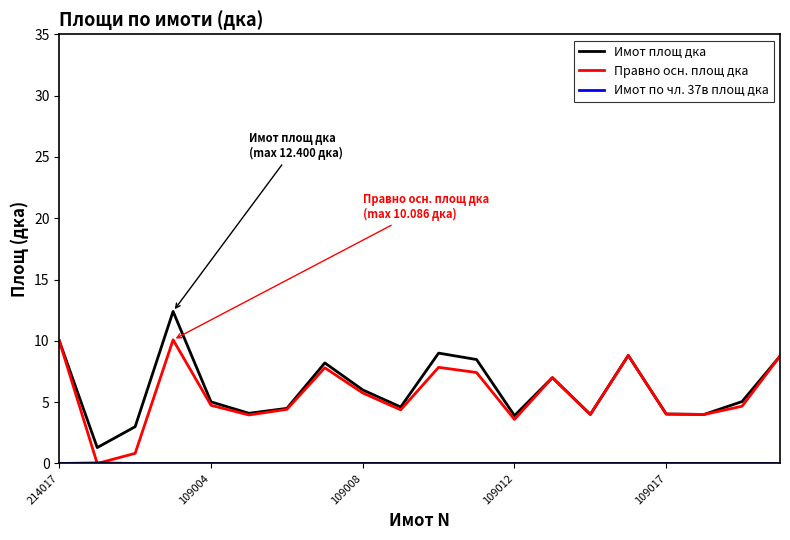

What is the maximum value shown in the chart?

12.4